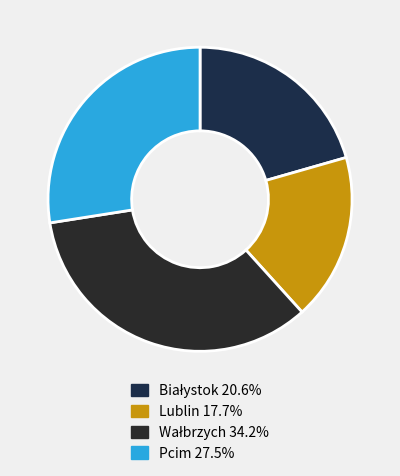

Count the number of slices in the pie.

4